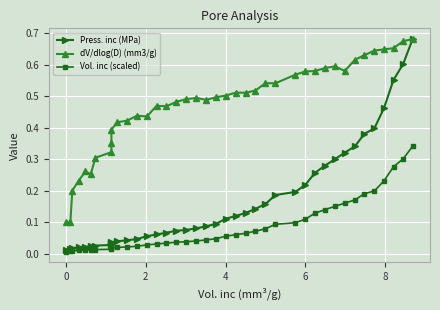

Which series has the largest total across all categories?

dV/dlog(D) (mm3/g)